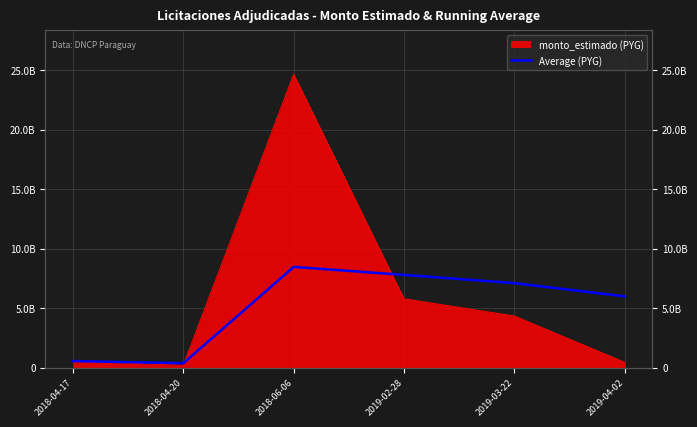

Is it true that the value at 2018-04-17 is 555304200.0?

True